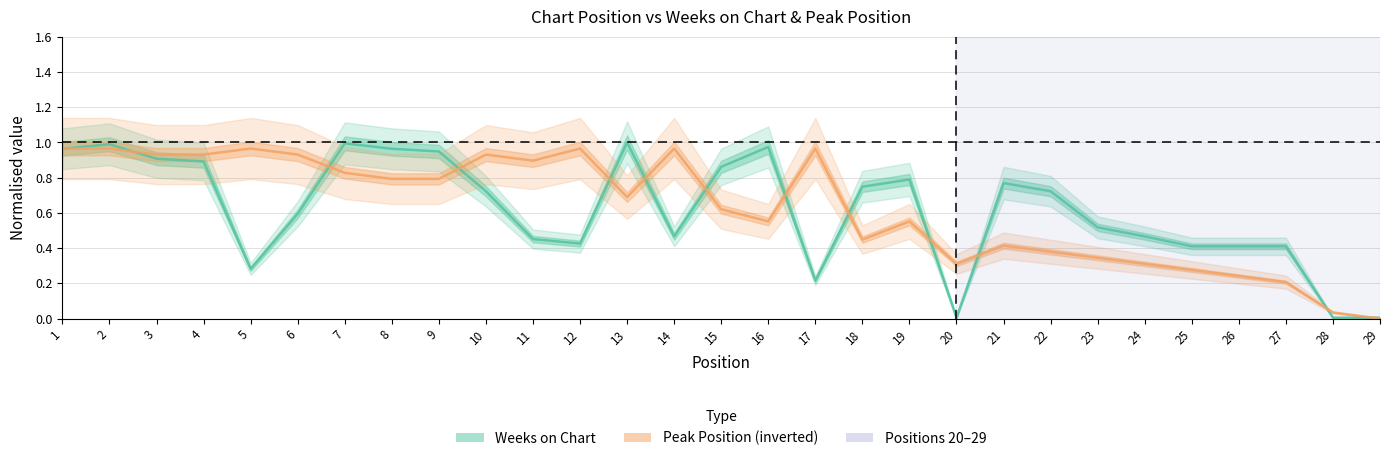

What is the sum of the Peak Position (inverted) values at 2 and 22?

1.3